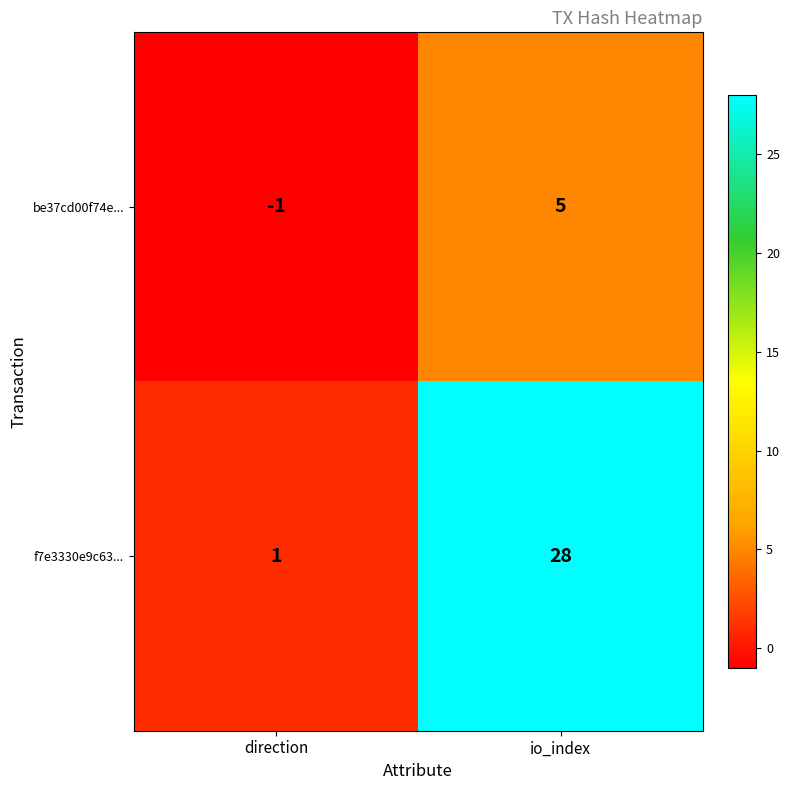

What is the difference between the highest and lowest values at io_index?

23